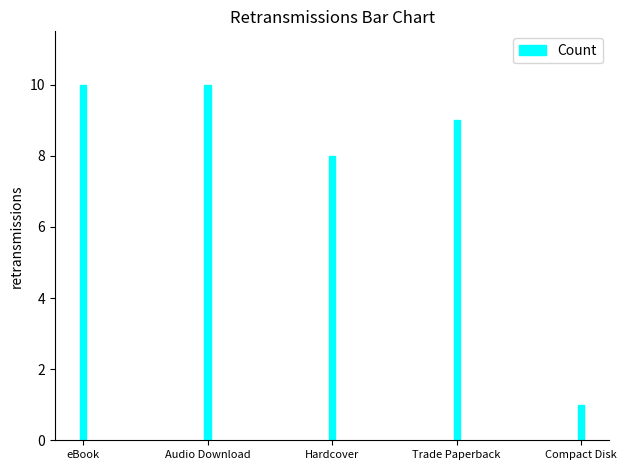

What is the maximum value shown in the chart?

10